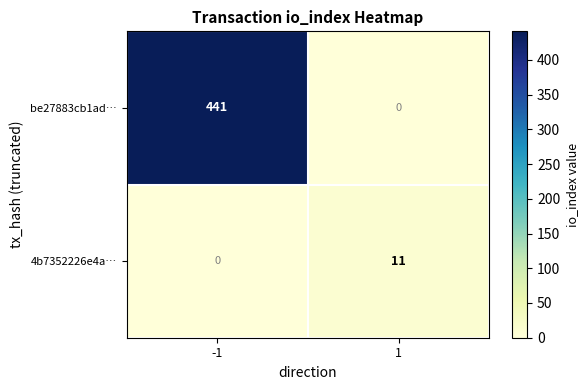

Which series has the widest spread of values?

be27883cb1ad…